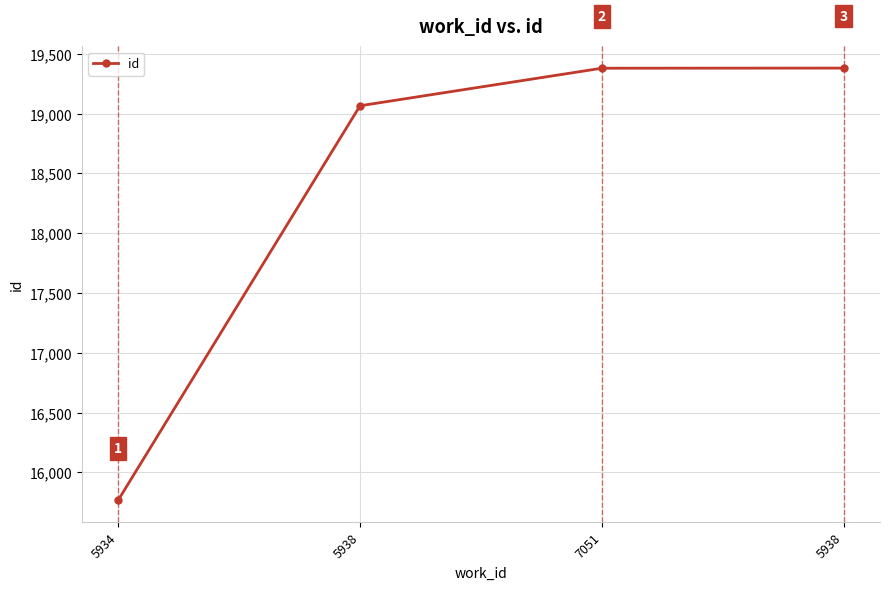

The chart shows a value of 27697 at 7051. True or false?

False